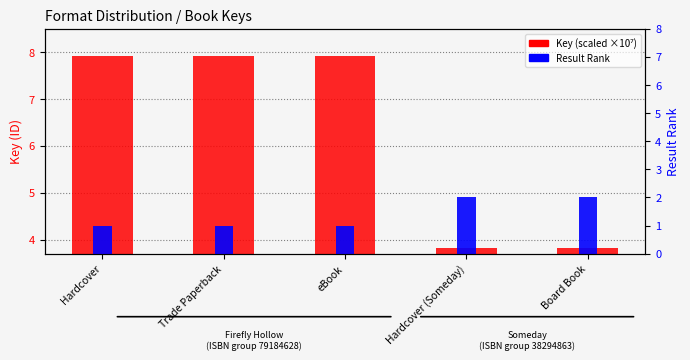

What is the total value across all series at eBook?

8.9